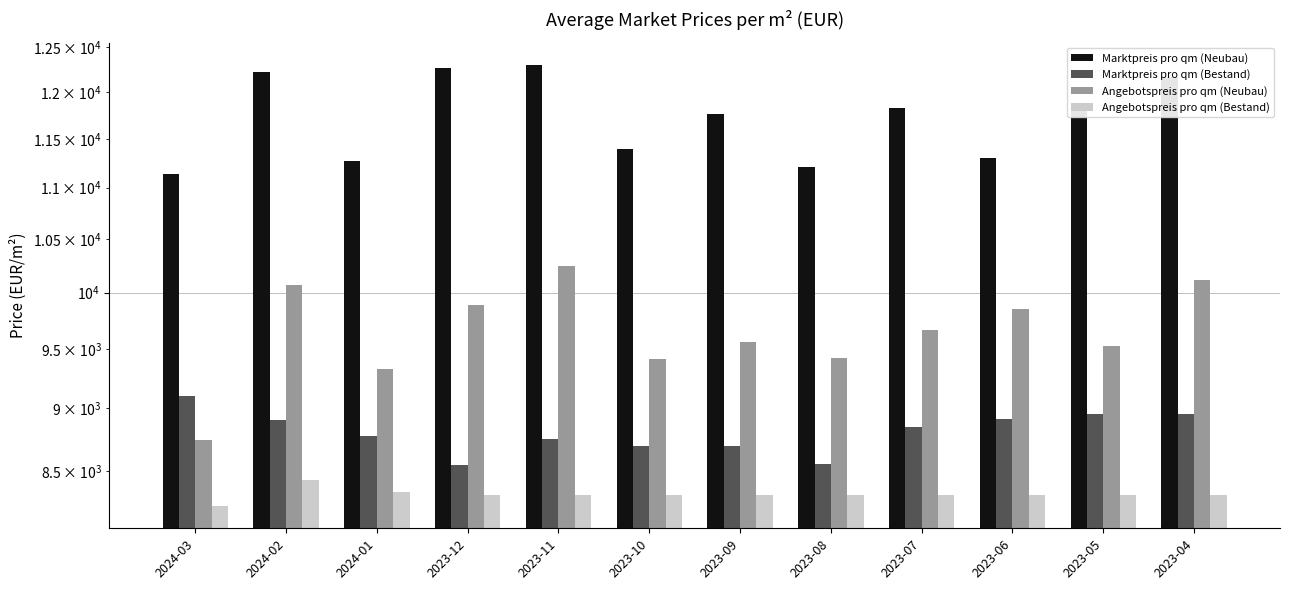

What is the lowest value of the Angebotspreis pro qm (Bestand) series?

8234.5